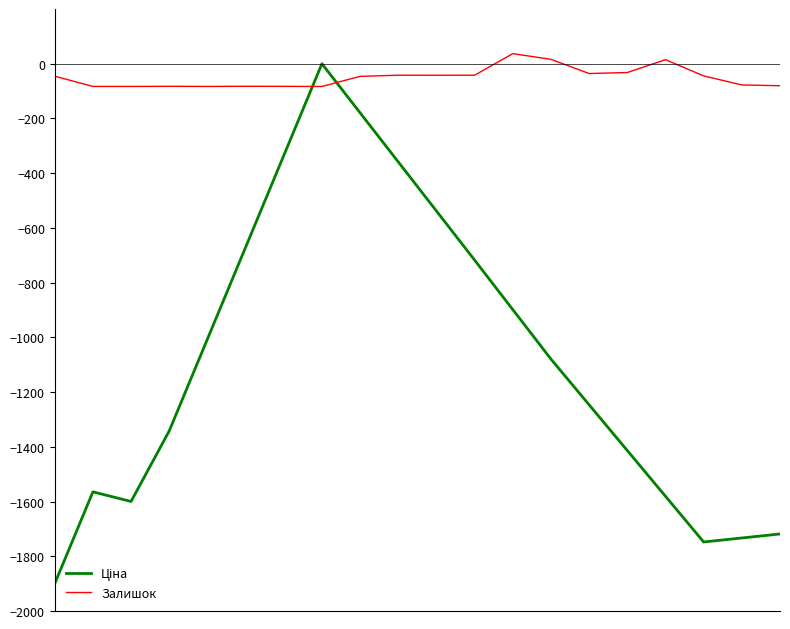

Which series has the largest total across all categories?

Залишок